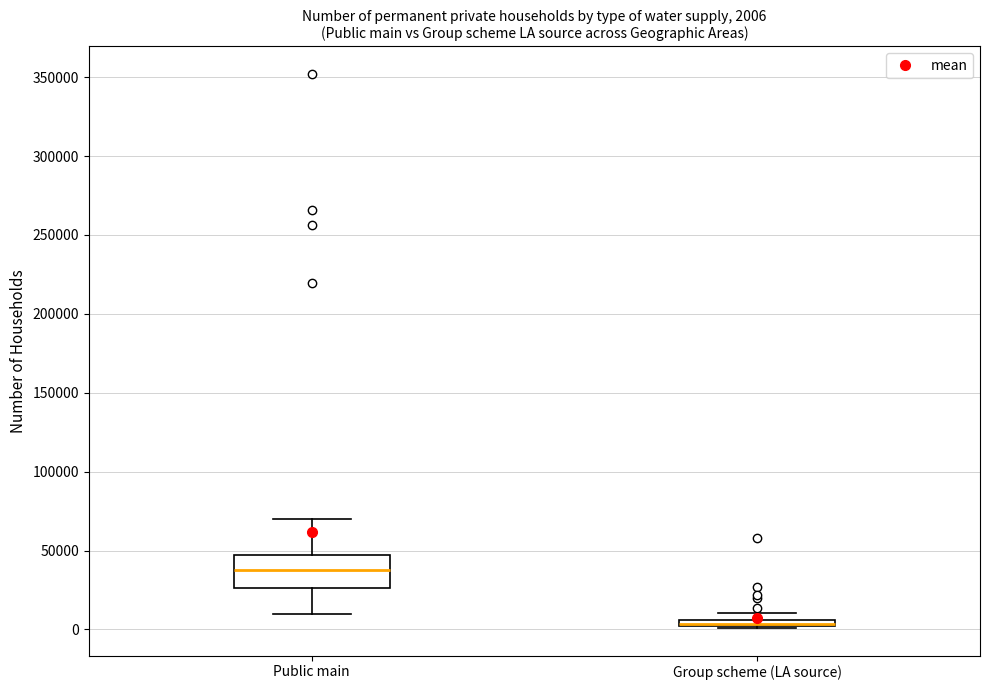

Which box has the lowest median line?

Group scheme (LA source)